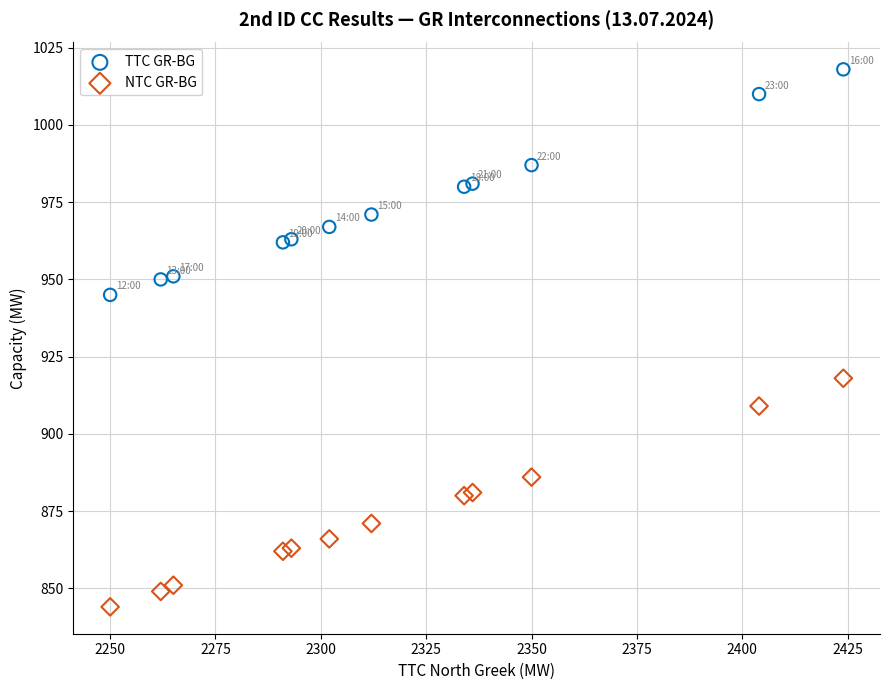

What is the X range (max minus min) for the scatter plot?

174